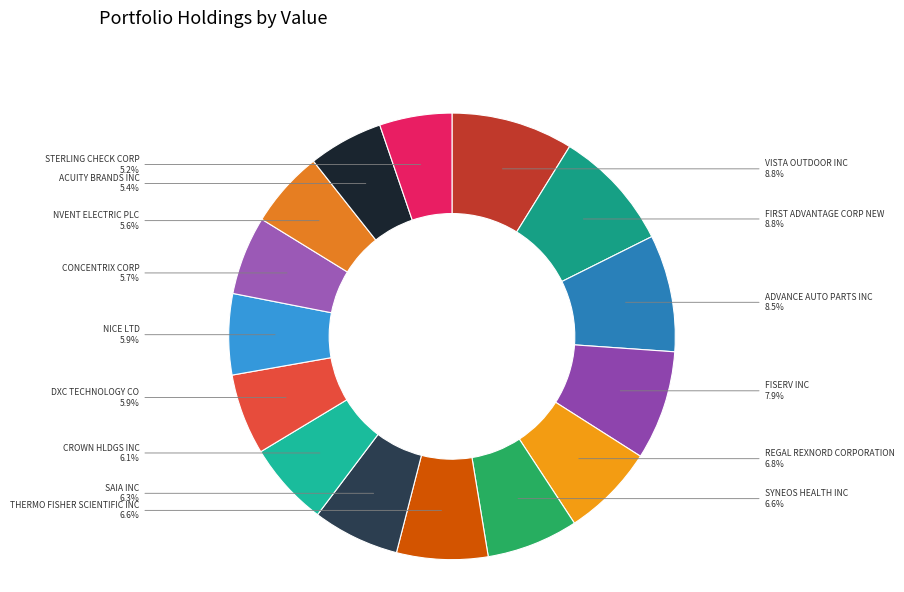

Does any single category account for the majority?

No